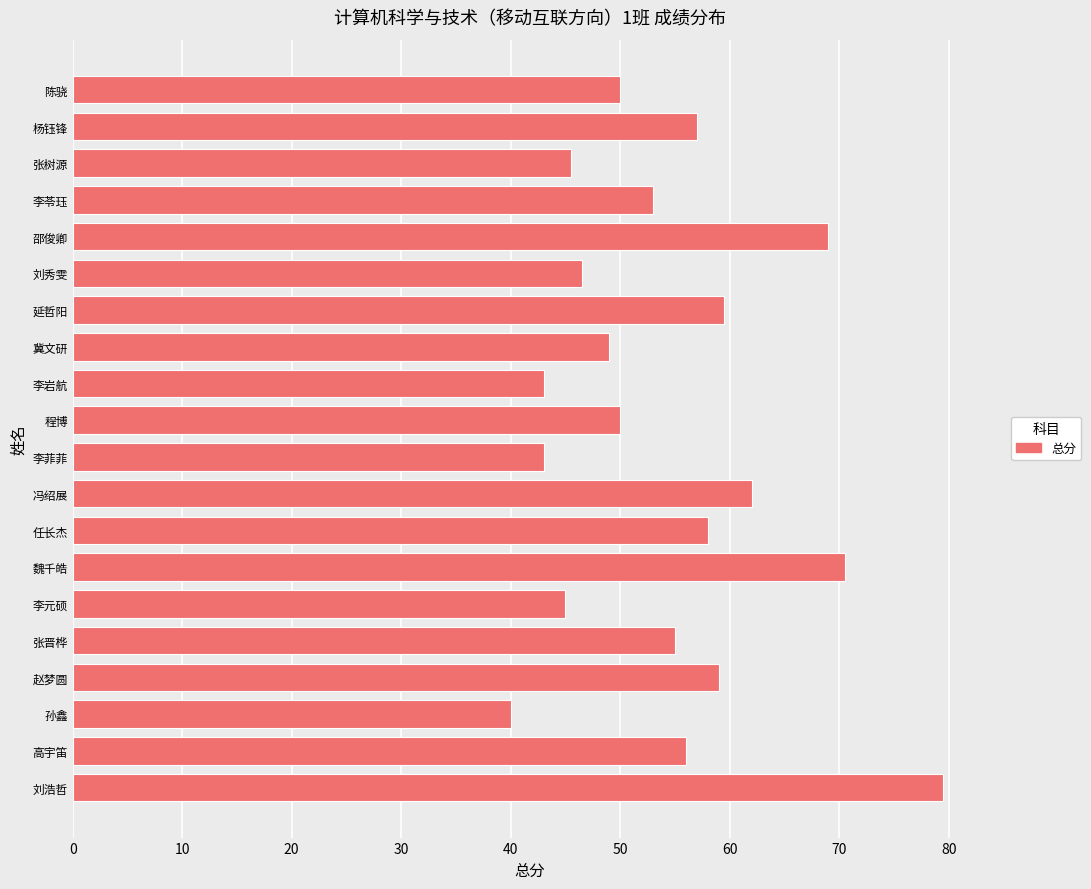

Approximately how many times larger is the value at 刘秀雯 compared to 赵梦圆?

0.8